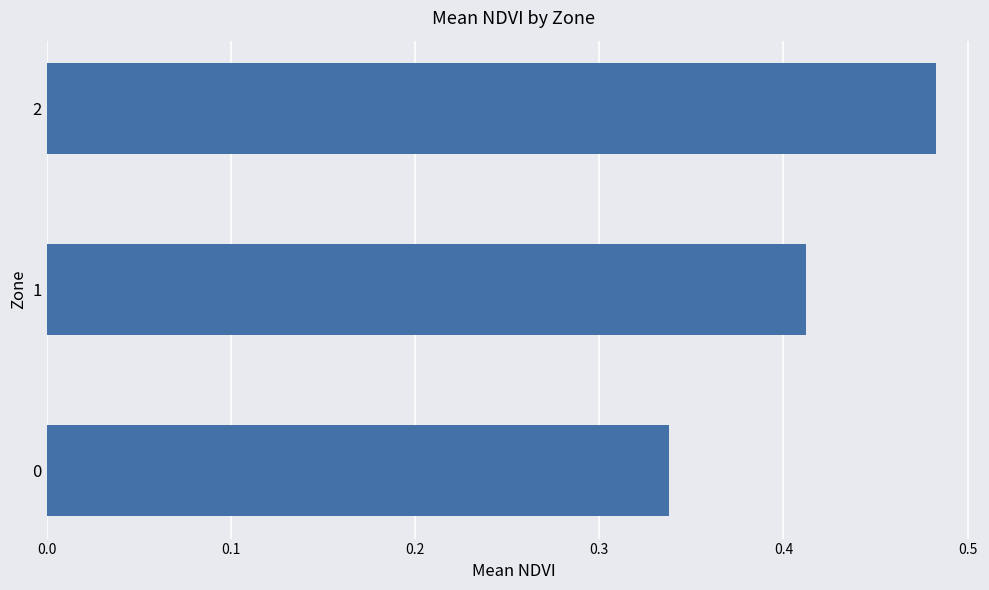

Count the values in the range 0 to 1.

3